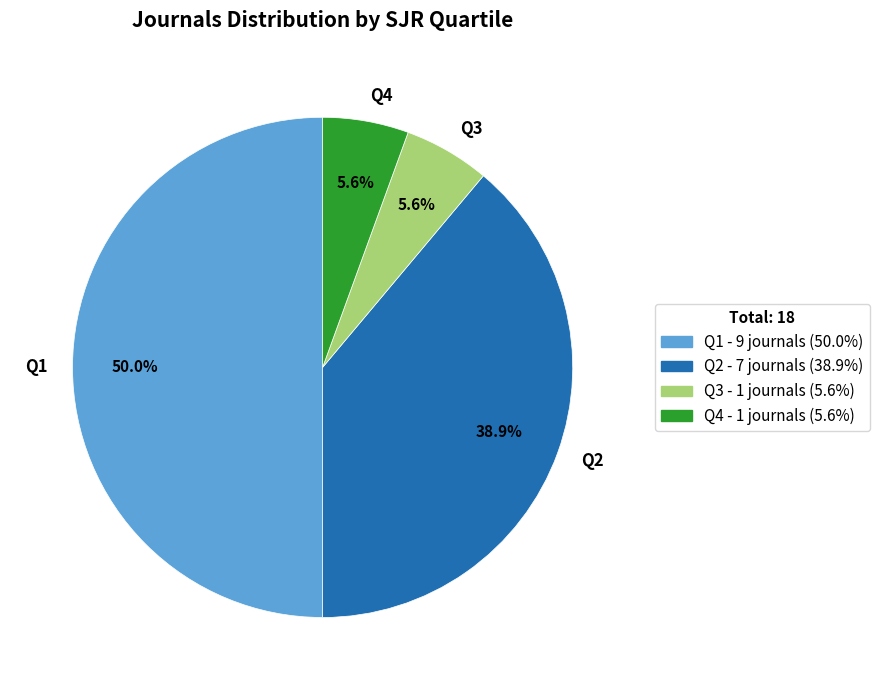

Does Q4 account for over 50% of the chart?

No